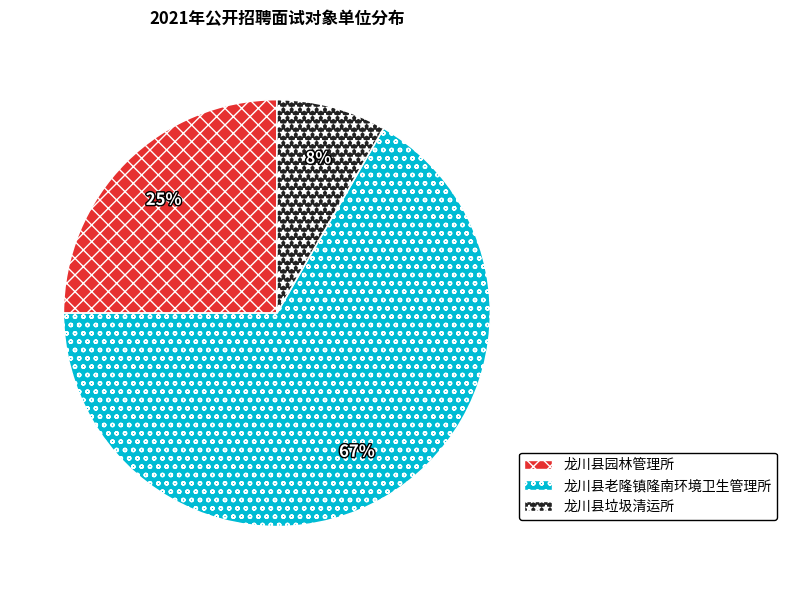

How many slices are in this pie chart?

3